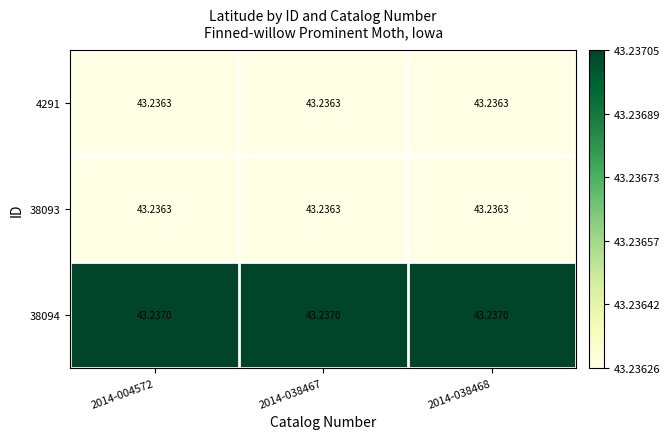

Is the value of 38094 at 2014-038467 greater than the value of 38093 at 2014-038468?

Yes